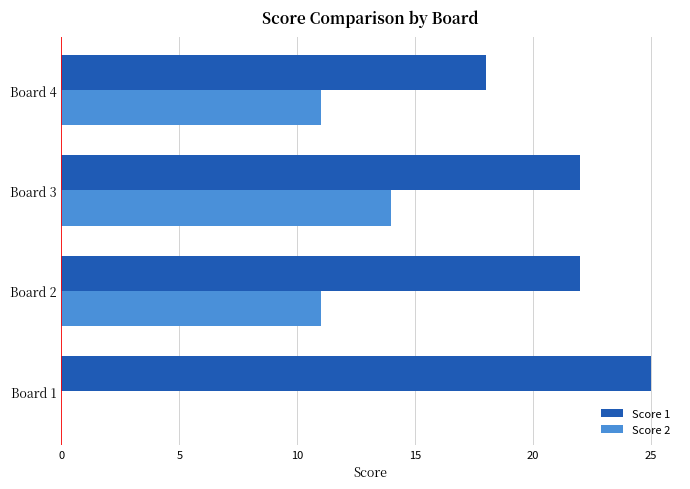

Count the number of categories in the chart.

4